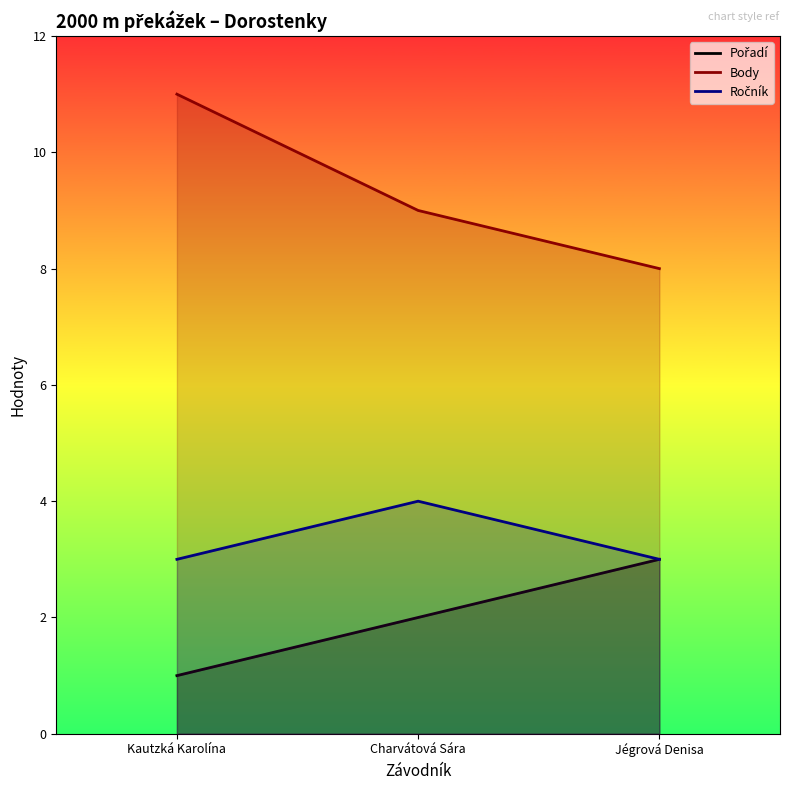

What is the difference between the highest and lowest values at Kautzká Karolína?

10